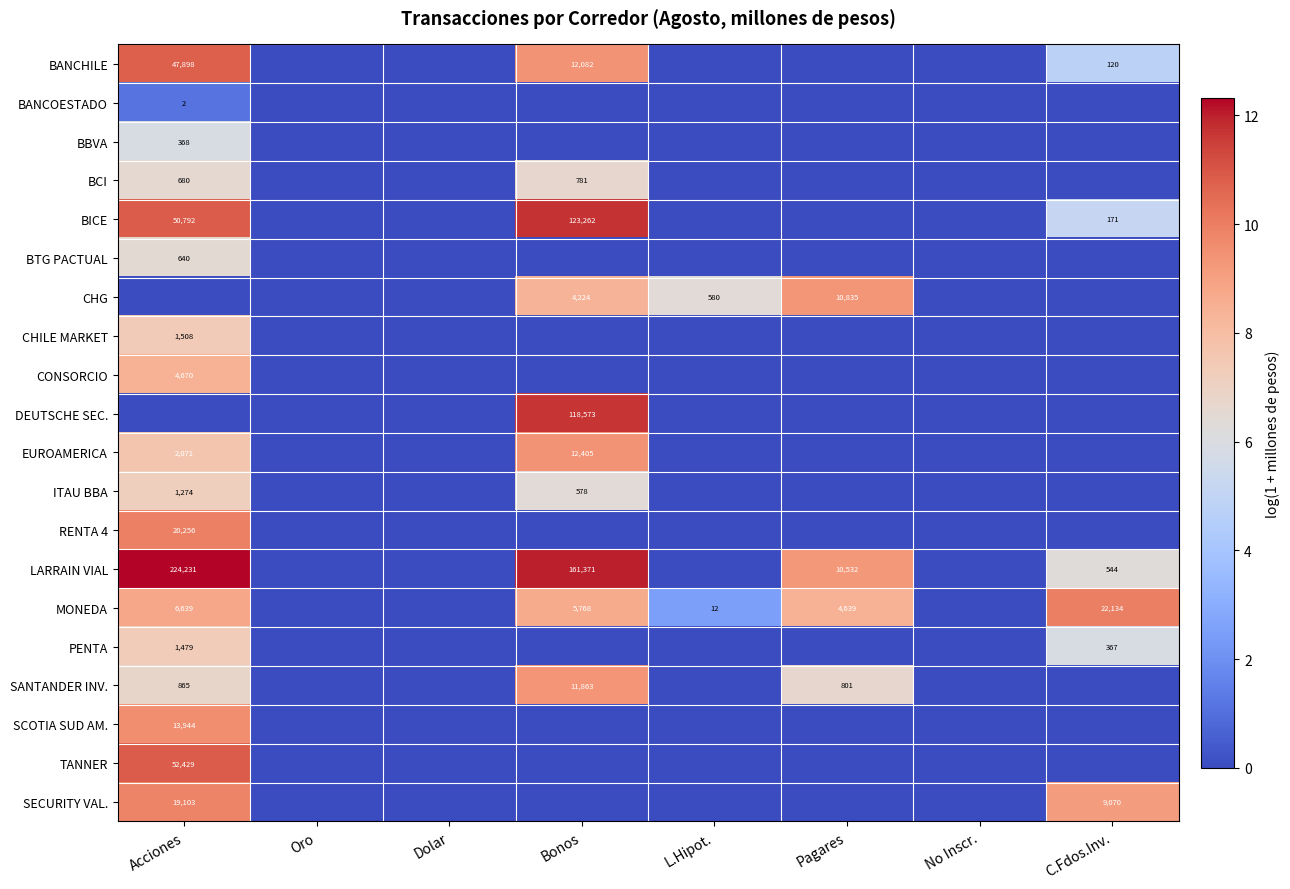

True or false: CHILE MARKET has a value of 0.0 at L.Hipot..

True